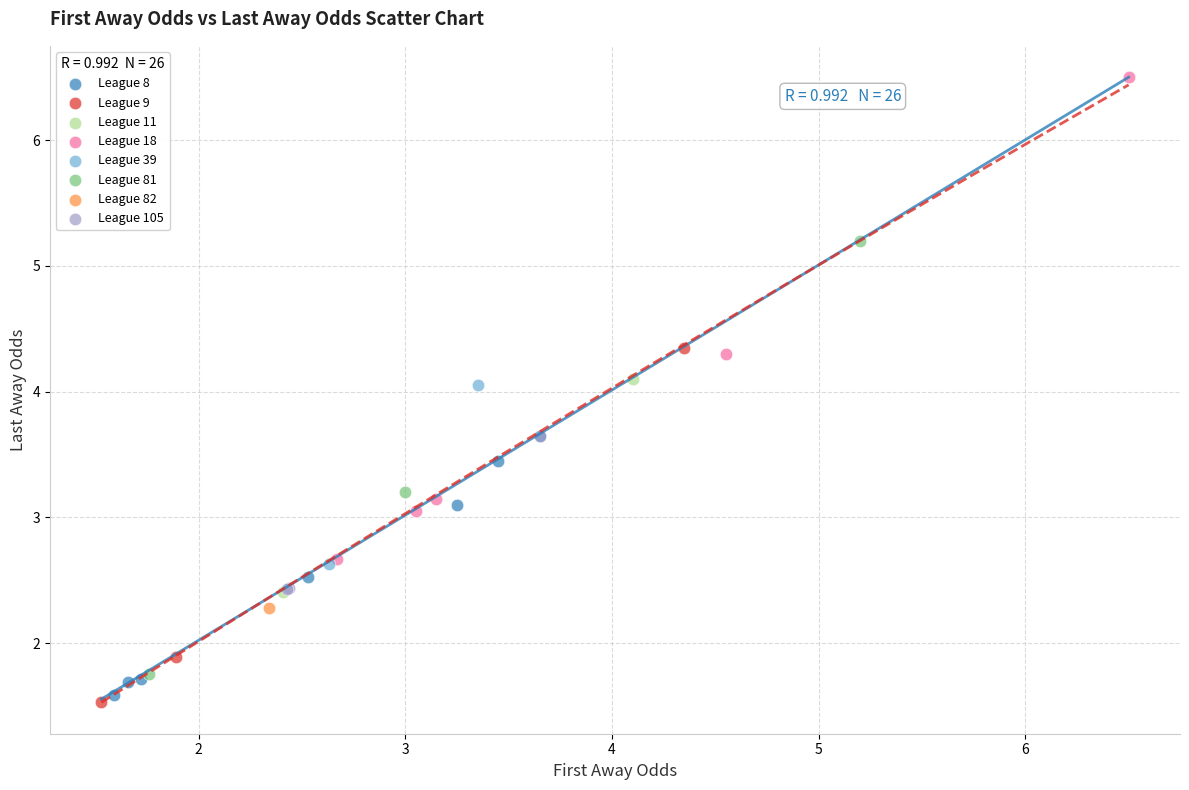

What are all the series names shown in the legend?

League 8, League 9, League 11, League 18, League 39, League 81, League 82, League 105